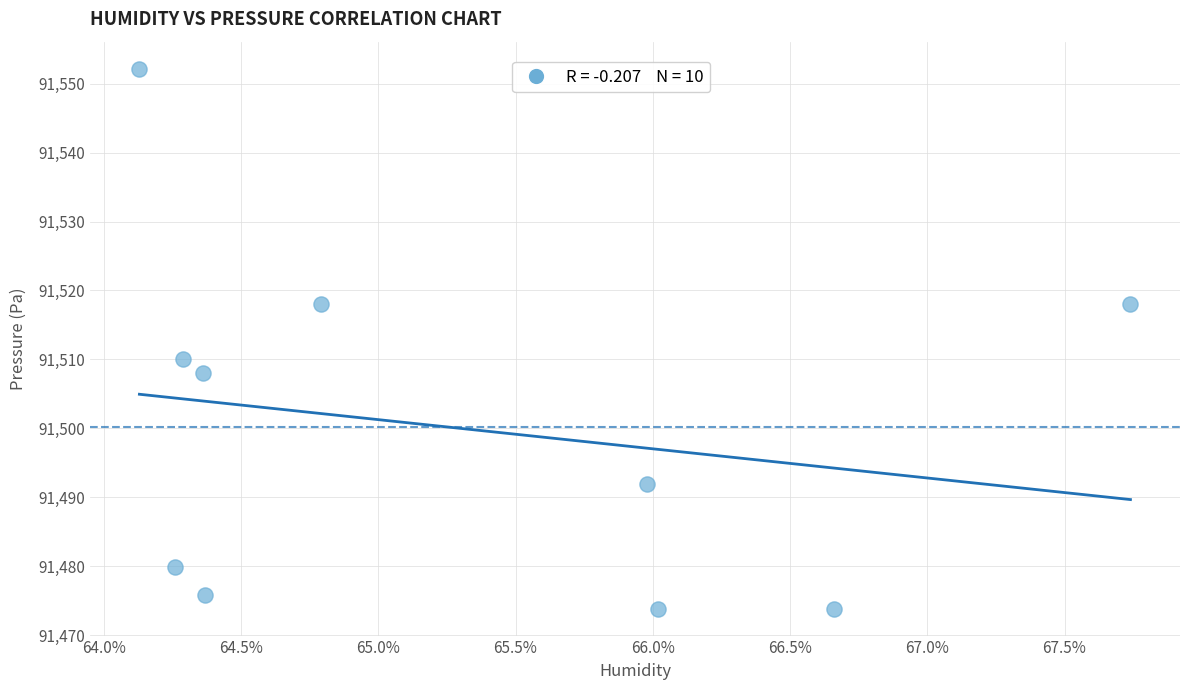

What is the average X value?

65.3